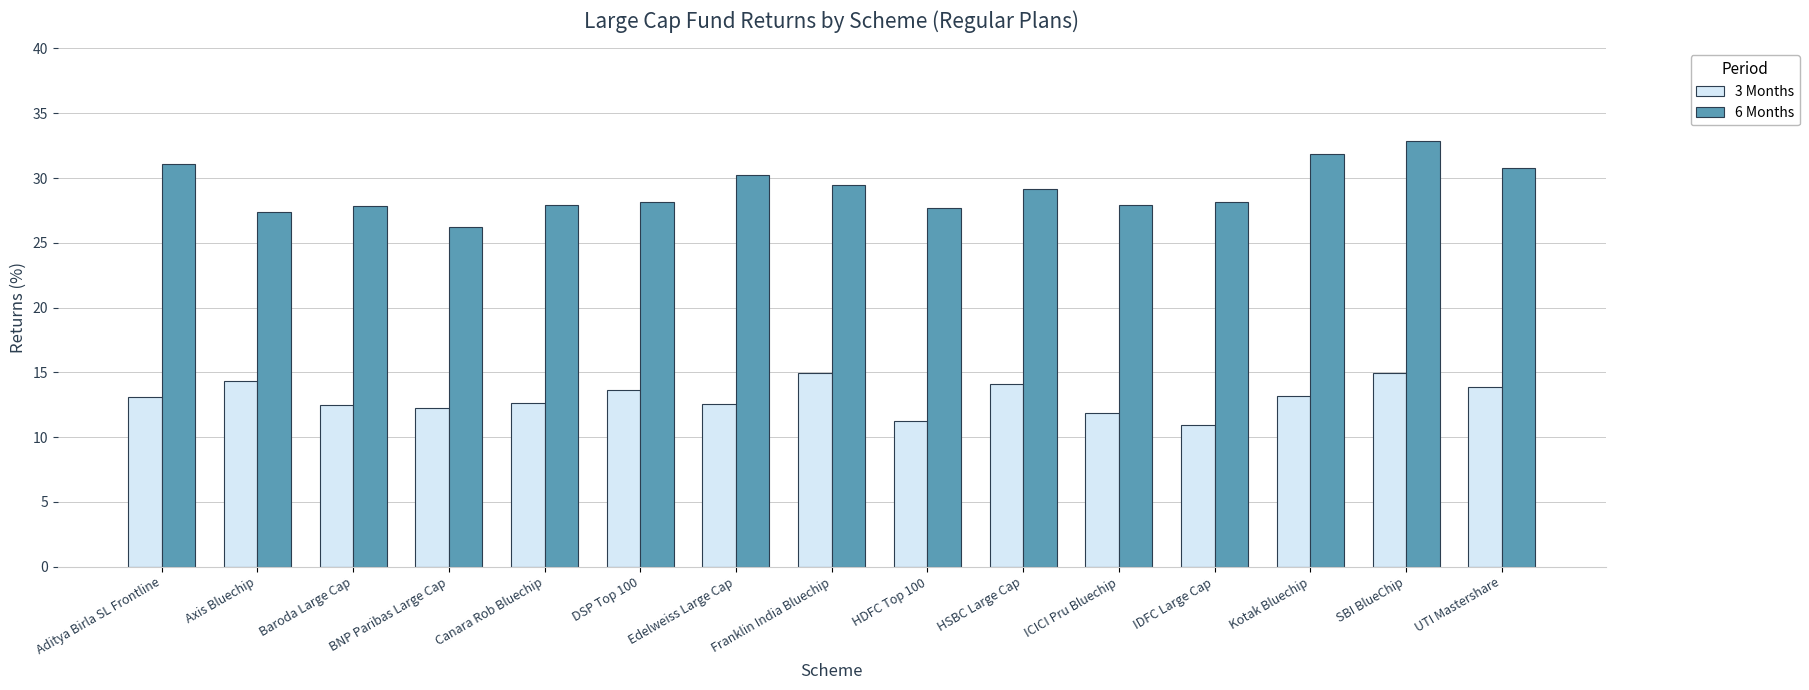

At Canara Rob Bluechip, list the series in order from largest to smallest.

6 Months, 3 Months